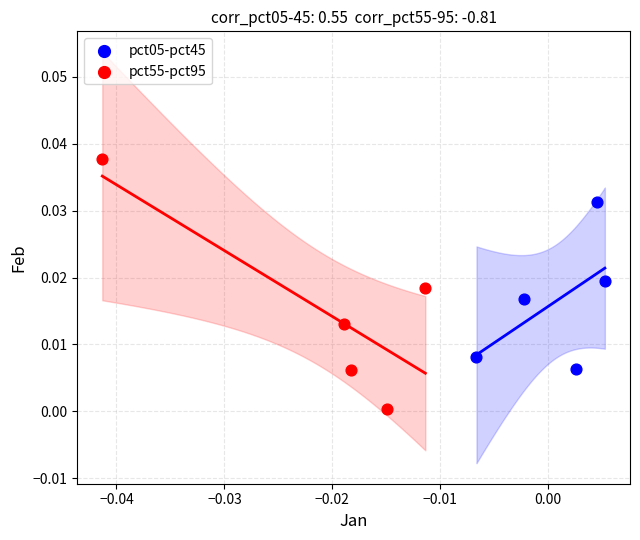

What are all the series names shown in the legend?

pct05-pct45, pct55-pct95